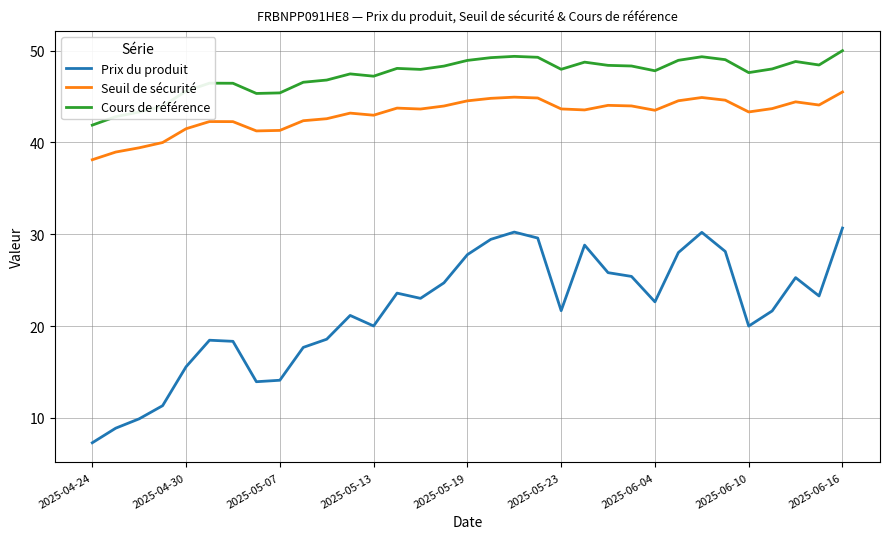

True or false: Prix du produit and Seuil de sécurité cross at least once.

False